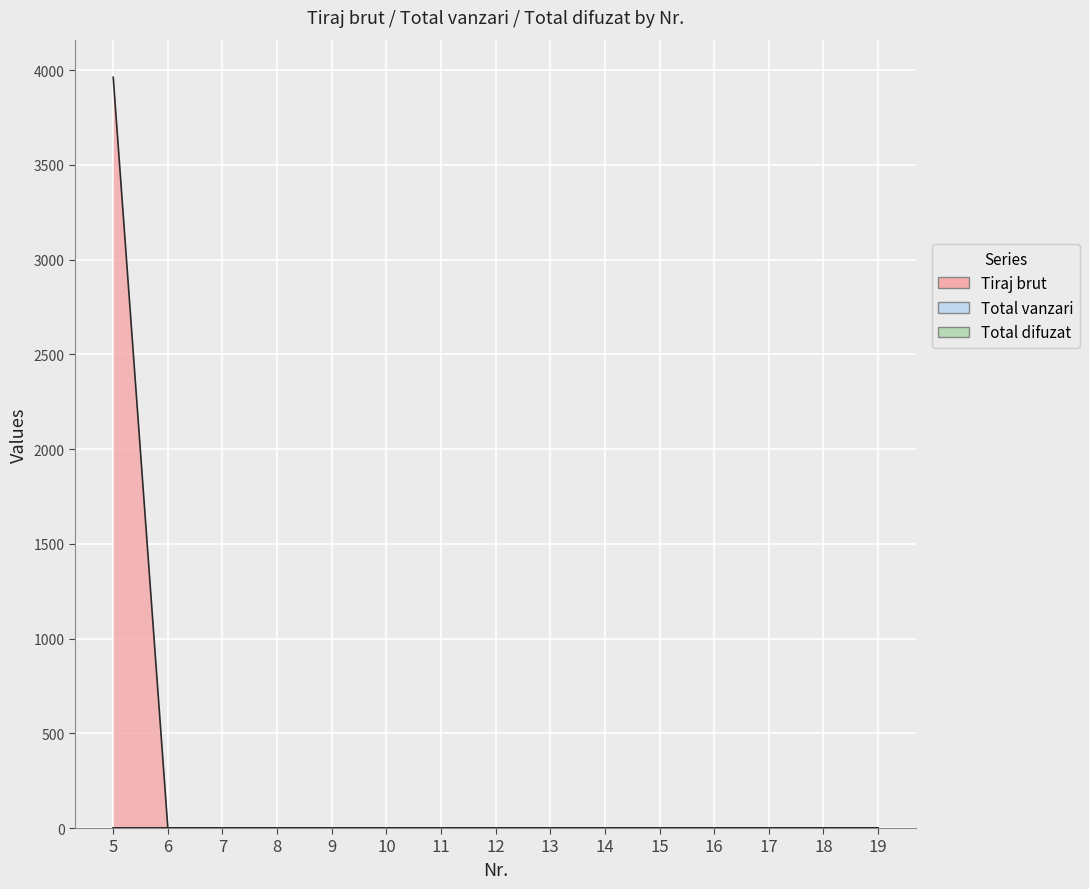

Reading right to left, transcribe all the data shown in this chart.

Tiraj brut: 0	0	0	0	0	0	0	0	0	0	0	0	0	0	3962
Total vanzari: 0	0	0	0	0	0	0	0	0	0	0	0	0	0	0
Total difuzat: 0	0	0	0	0	0	0	0	0	0	0	0	0	0	0